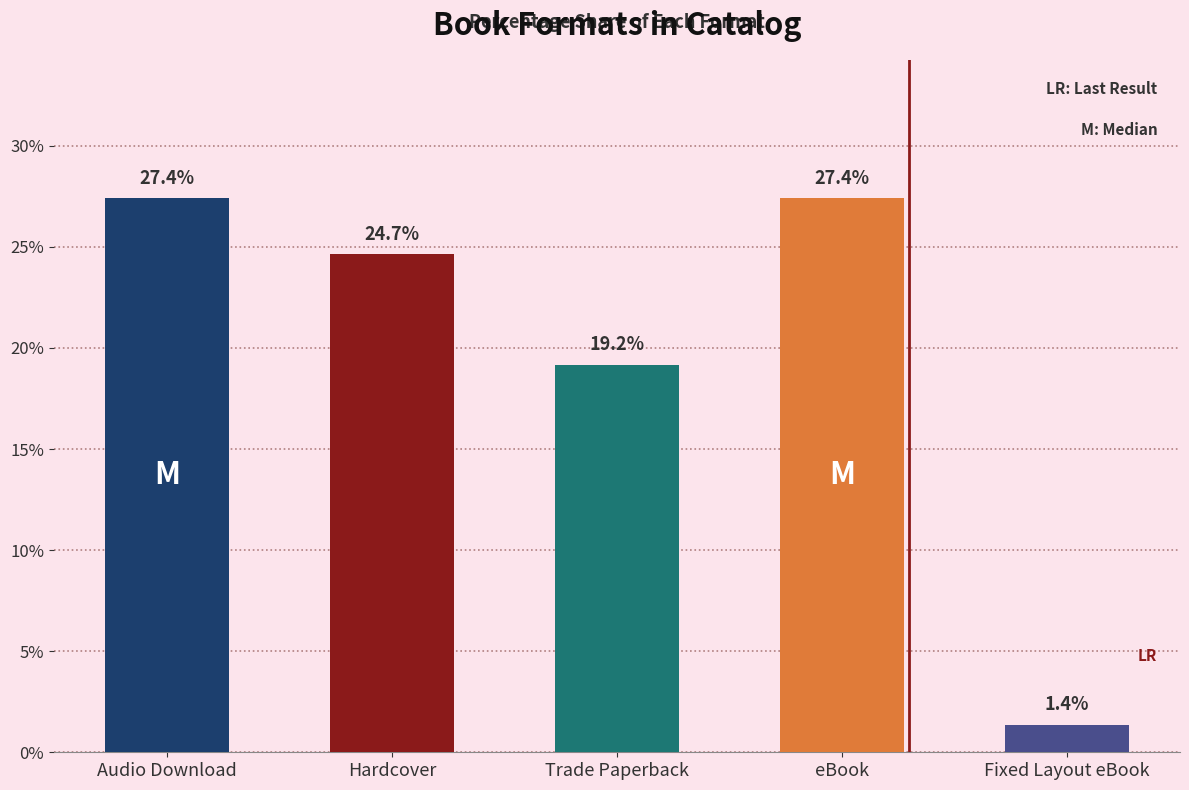

The value at Audio Download is 27.4. True or false?

True